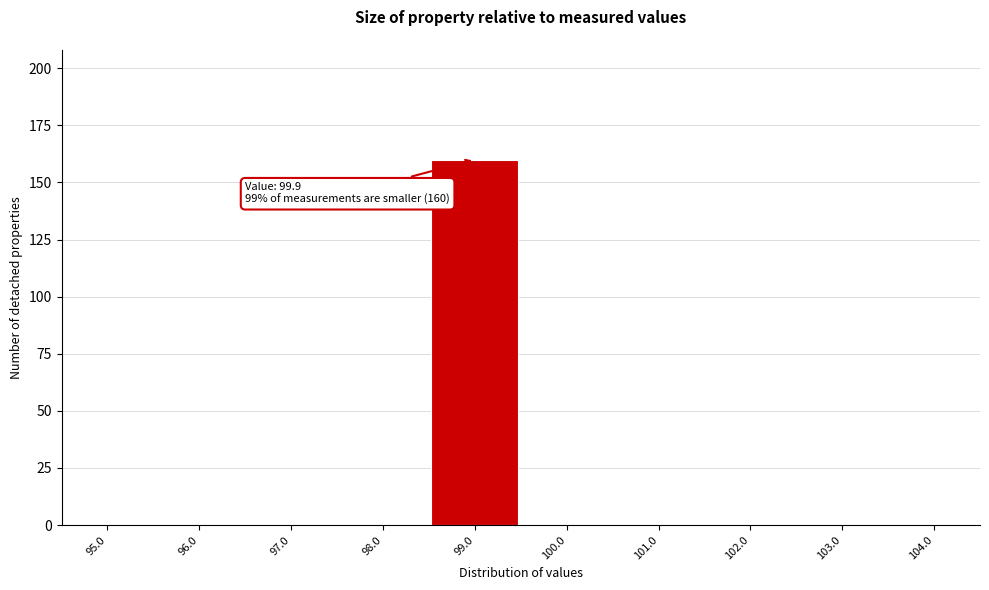

Reading left to right, what are all the values shown in this chart?

95.0=0	96.0=0	97.0=0	98.0=0	99.0=160	100.0=0	101.0=0	102.0=0	103.0=0	104.0=0